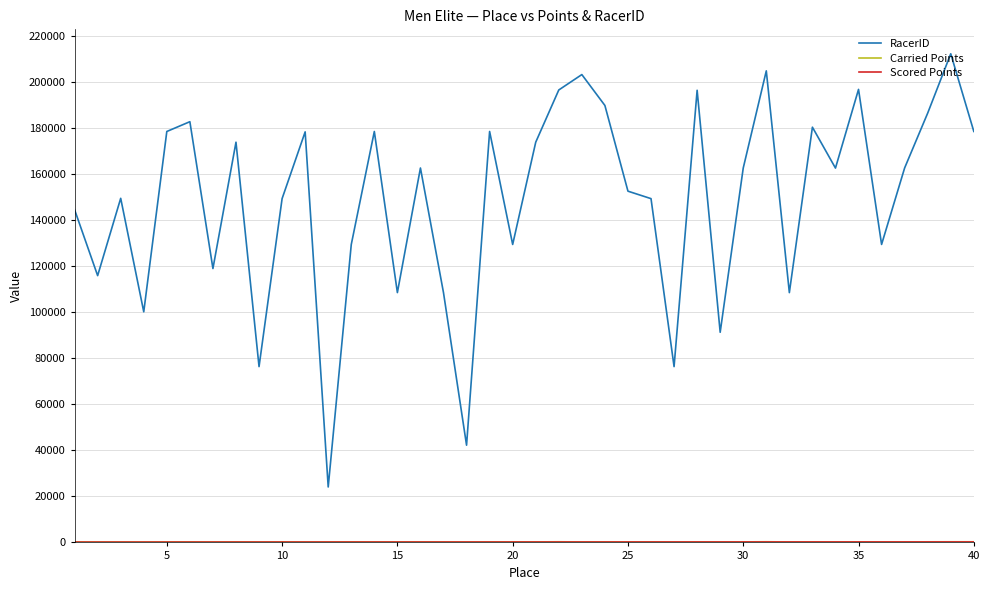

Which series has the largest total across all categories?

RacerID